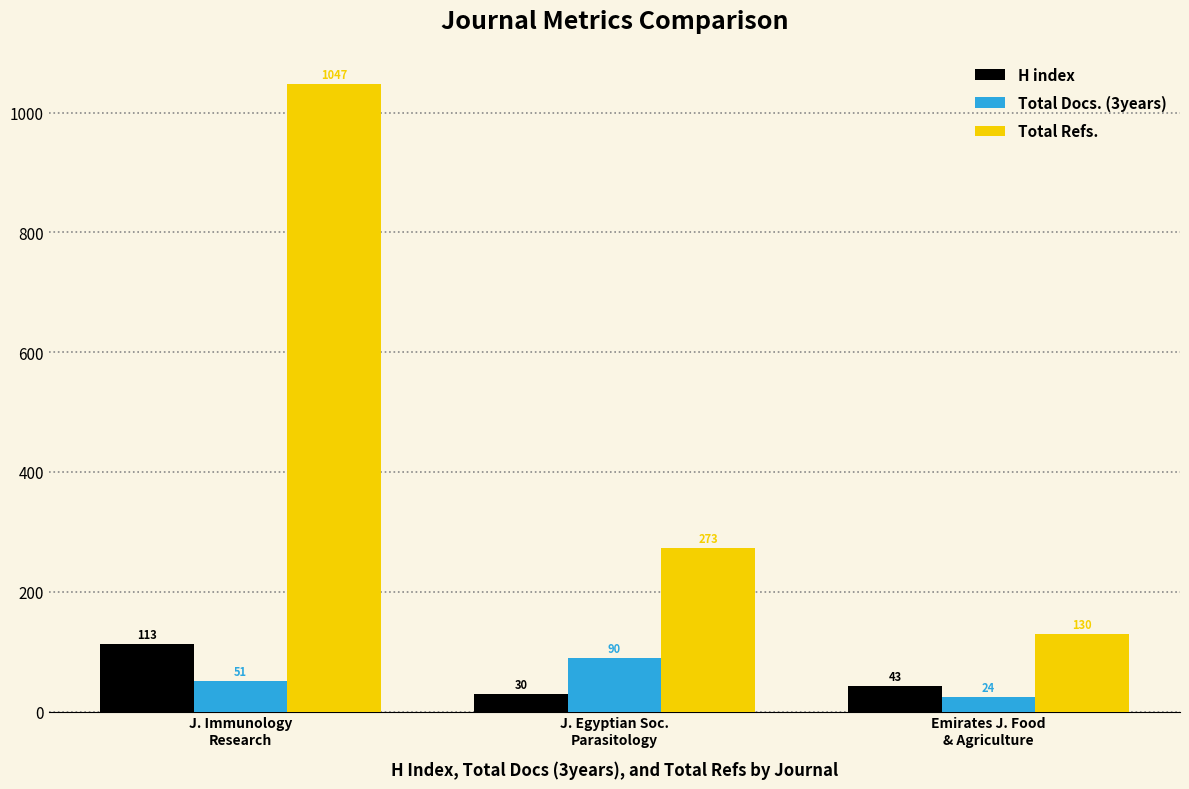

At which category does the chart reach its peak across all series?

J. Immunology
Research